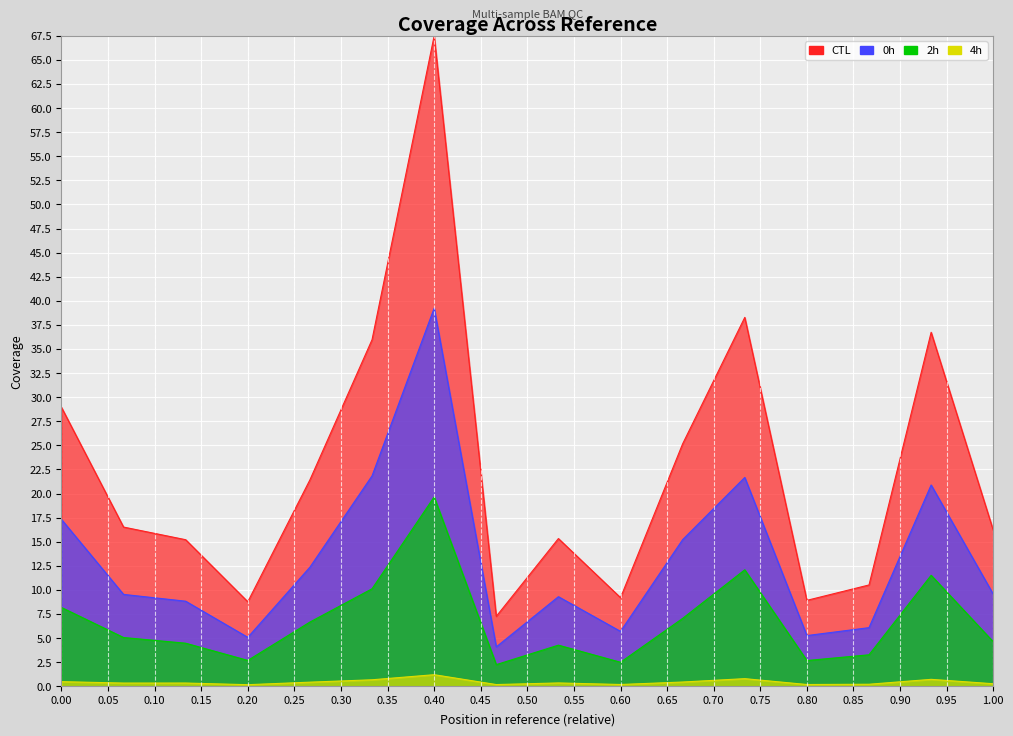

True or false: 10-49 ubezp. has a value of 0.0 at Opolskie.

False